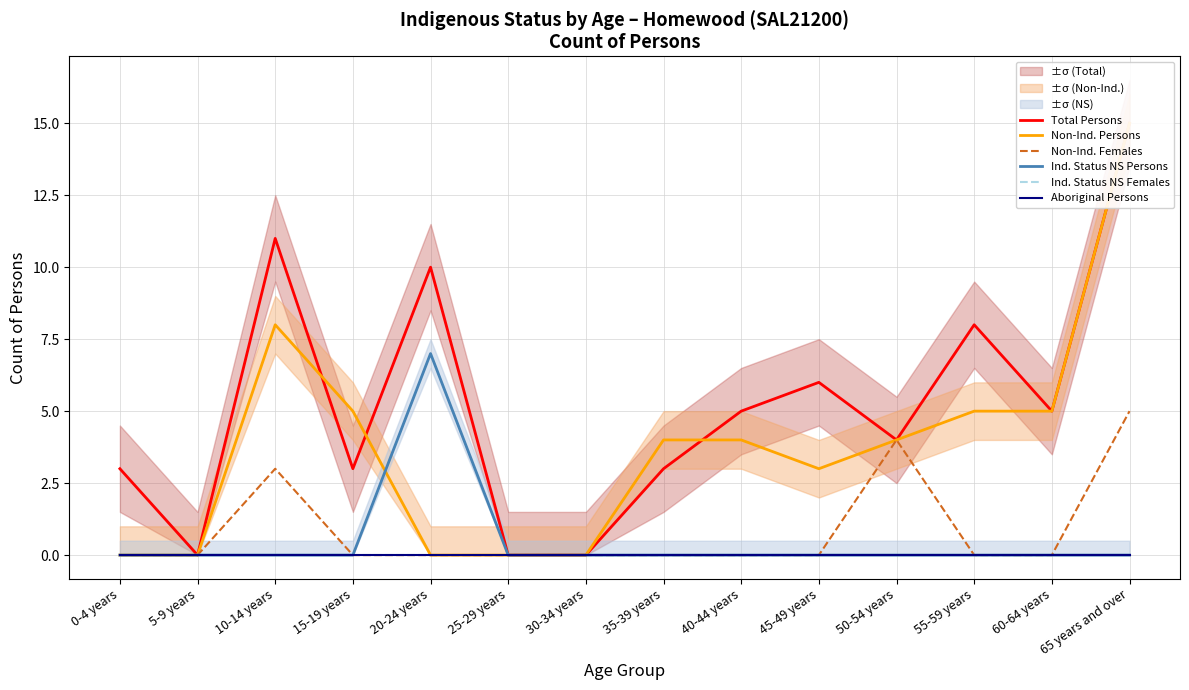

How many series are shown in this chart?

6